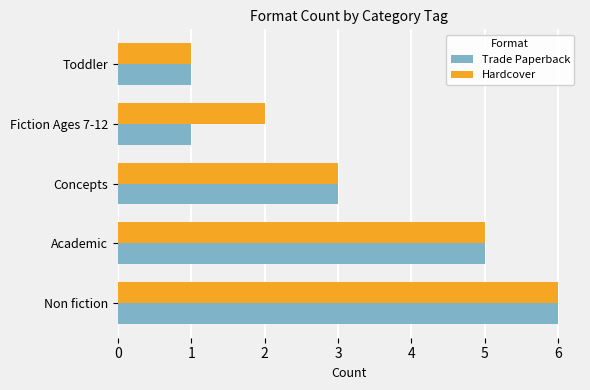

At which category is the sum across all series the highest?

Non fiction